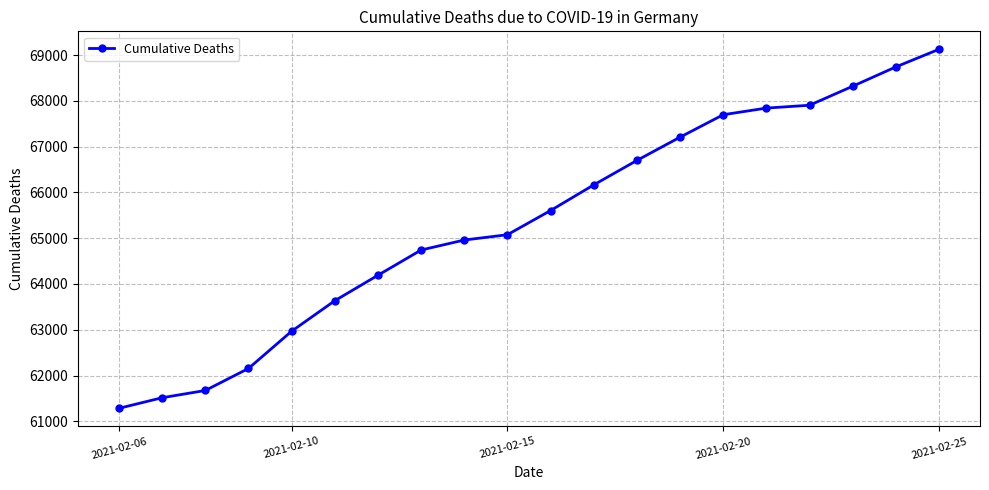

How many distinct data groups are displayed?

1